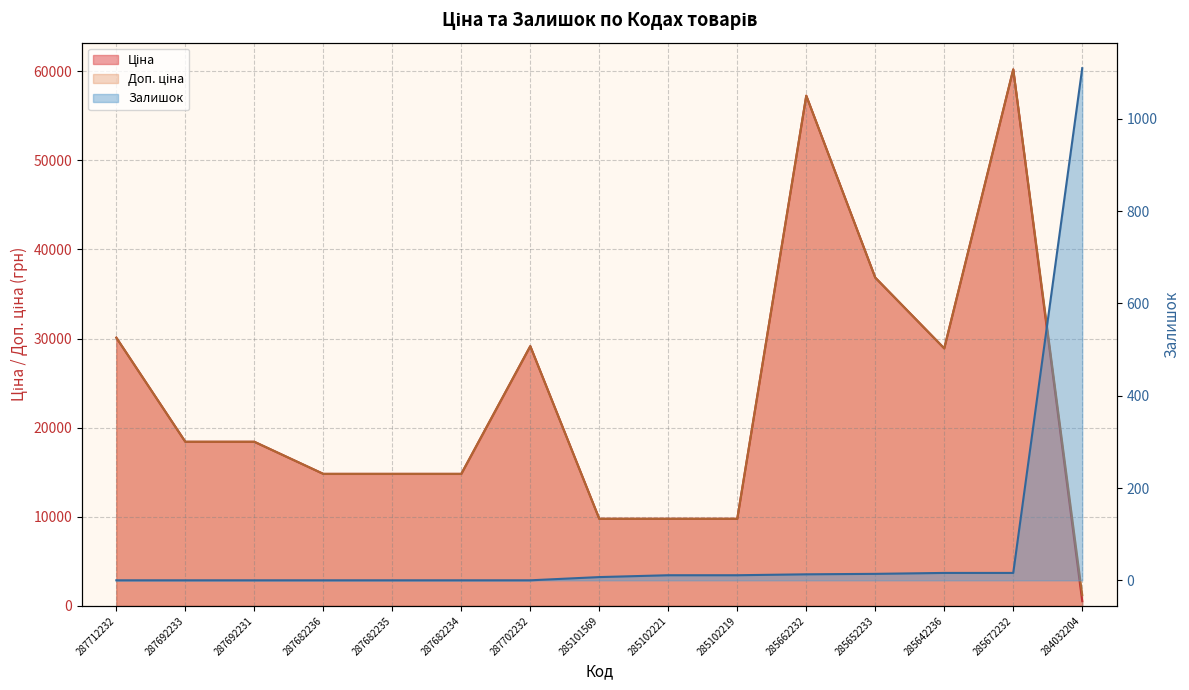

At which label is Залишок closest to 555?

285642236